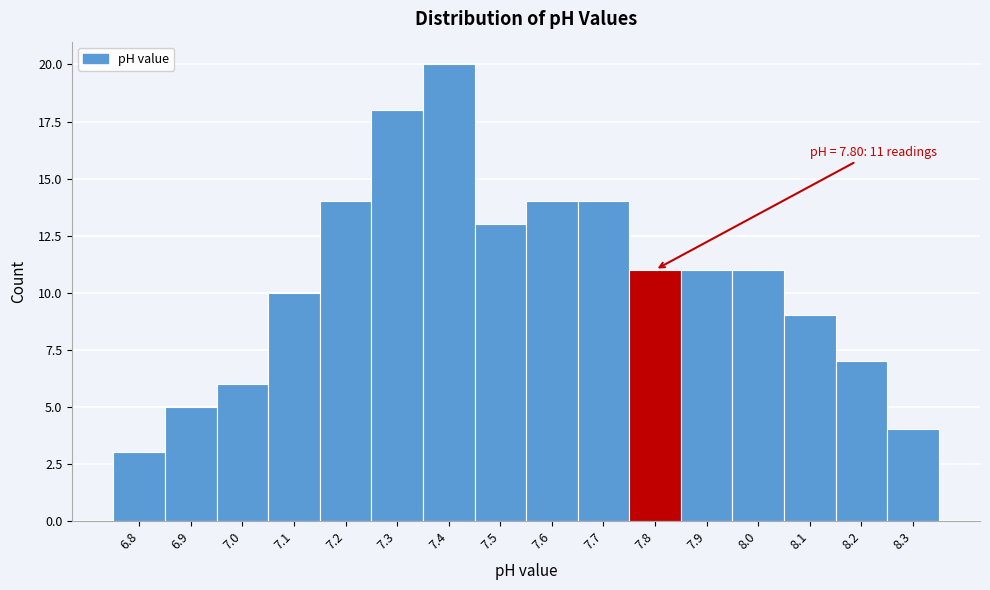

Over which range of the x-axis is the bar tallest?

7.35 to 7.45